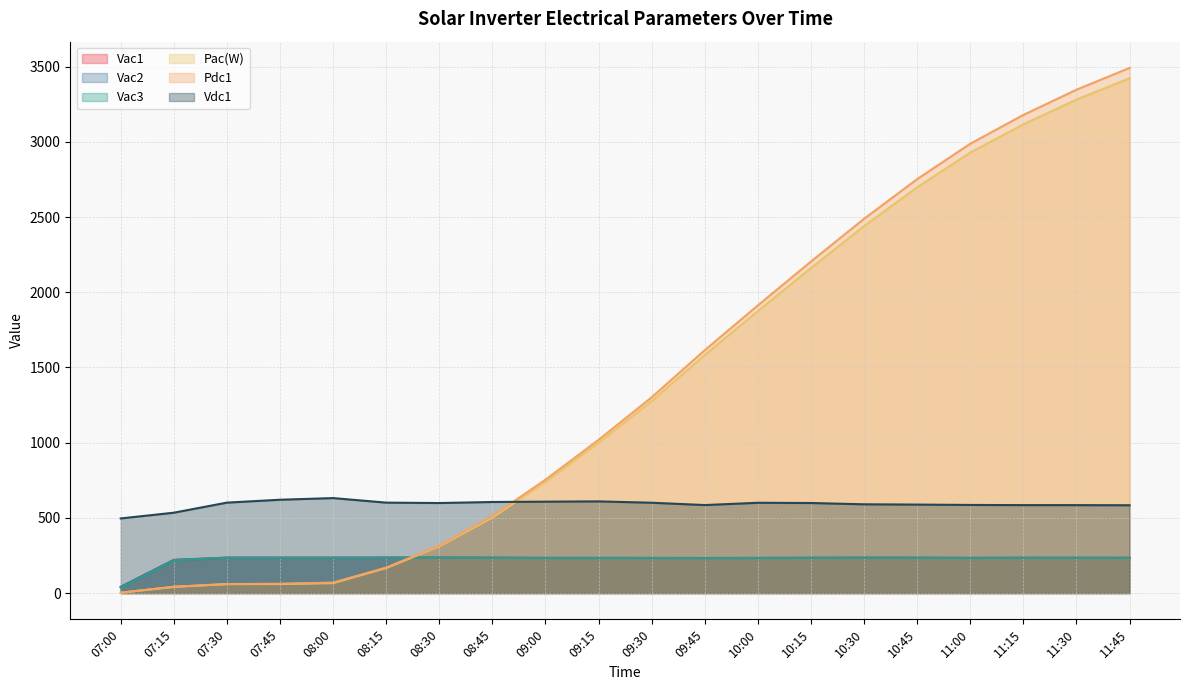

What is the lowest value of the Vac1 series?

40.7